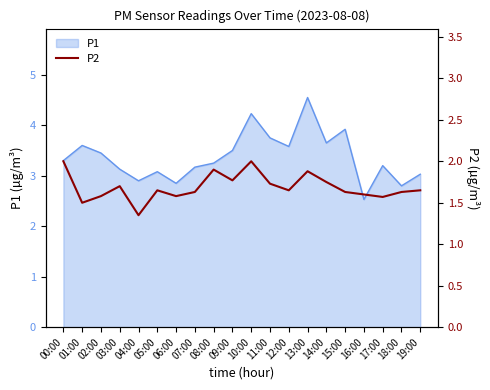

The value of P1 at 07:00 is 3.2. True or false?

True